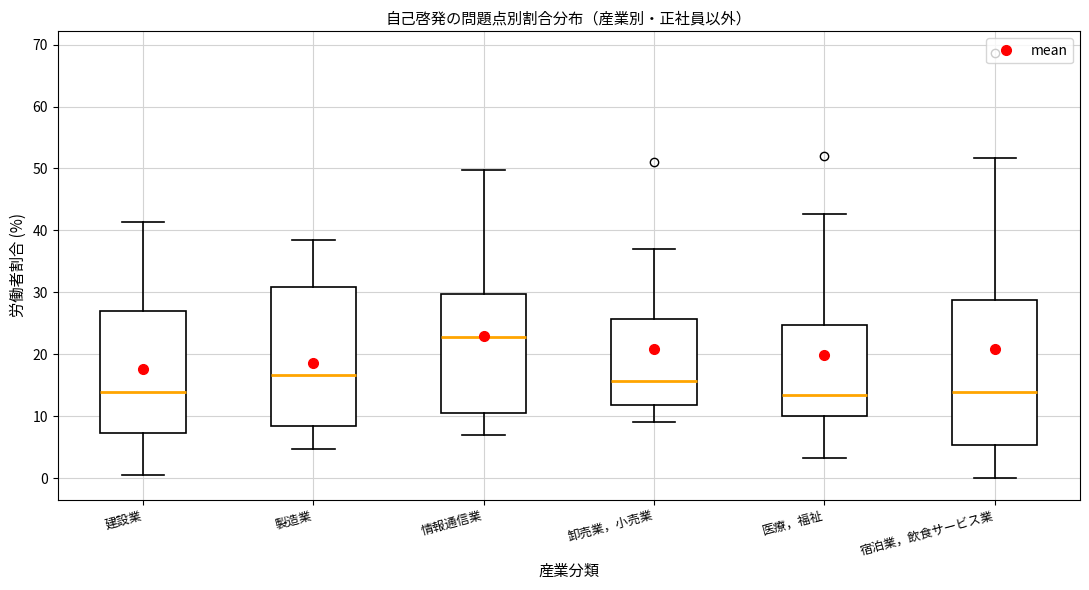

Where does the median line of the box for 医療，福祉 sit on the y-axis? The values are not printed on the chart, so give them approximately, as read against the axis.

13